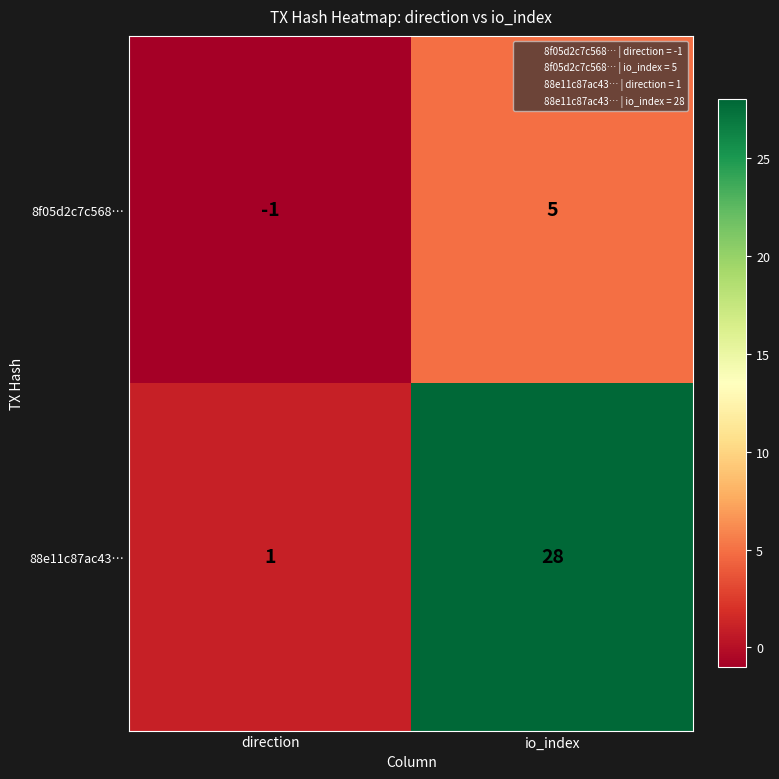

Which label corresponds to the smallest value in the chart?

direction